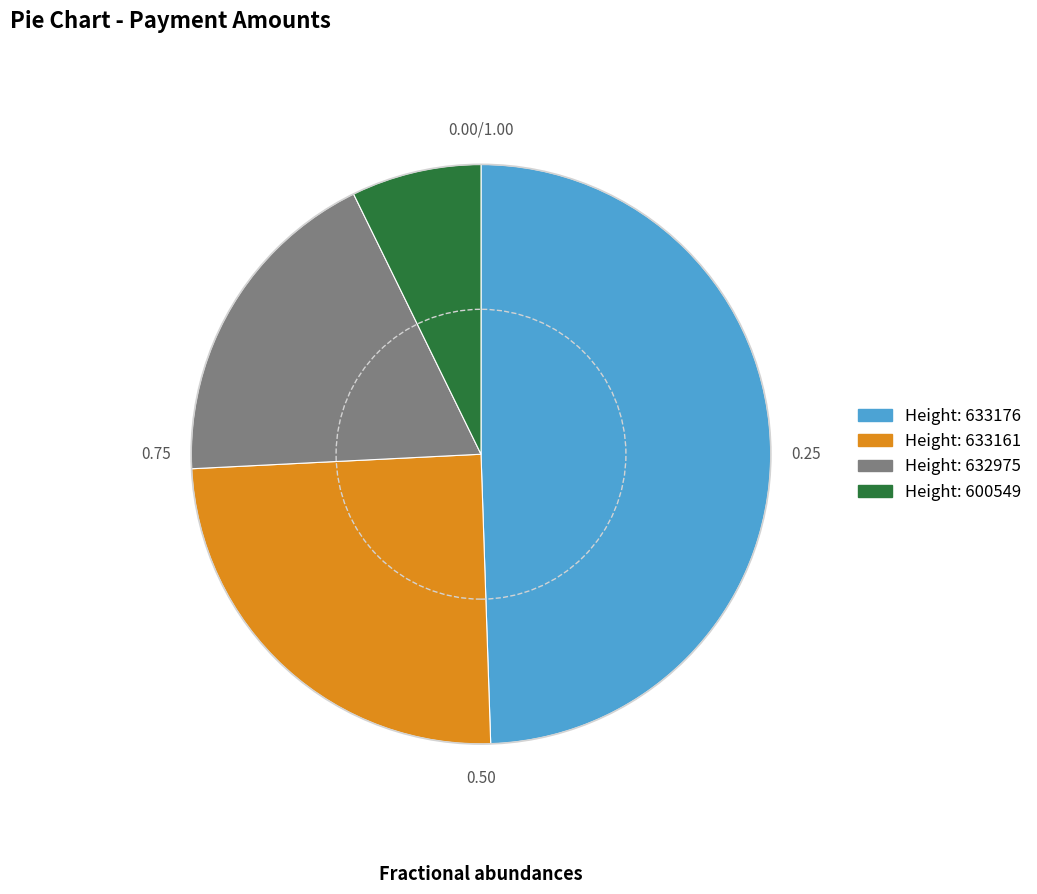

How many slices are in this pie chart?

4